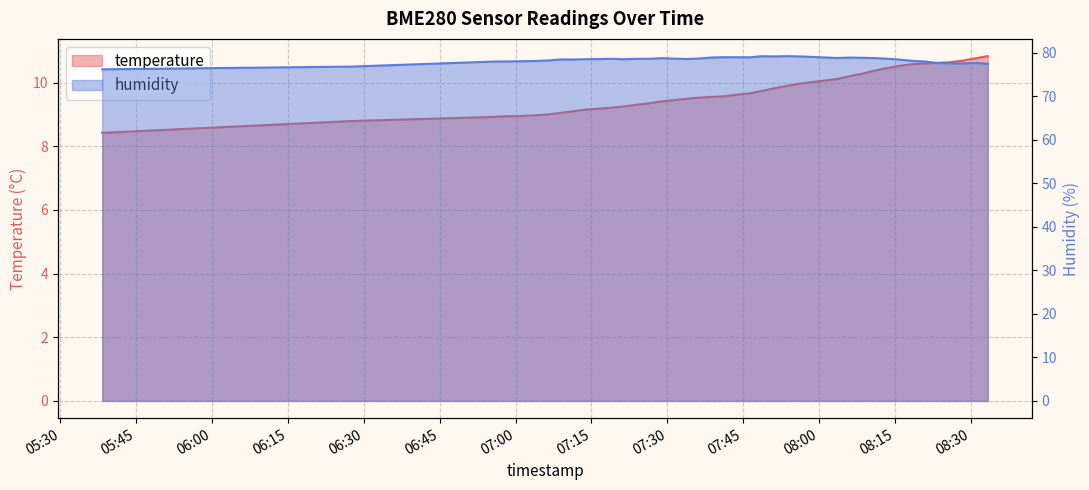

Is it true that temperature equals 15.3 at 2023-03-30T07:16:24?

False